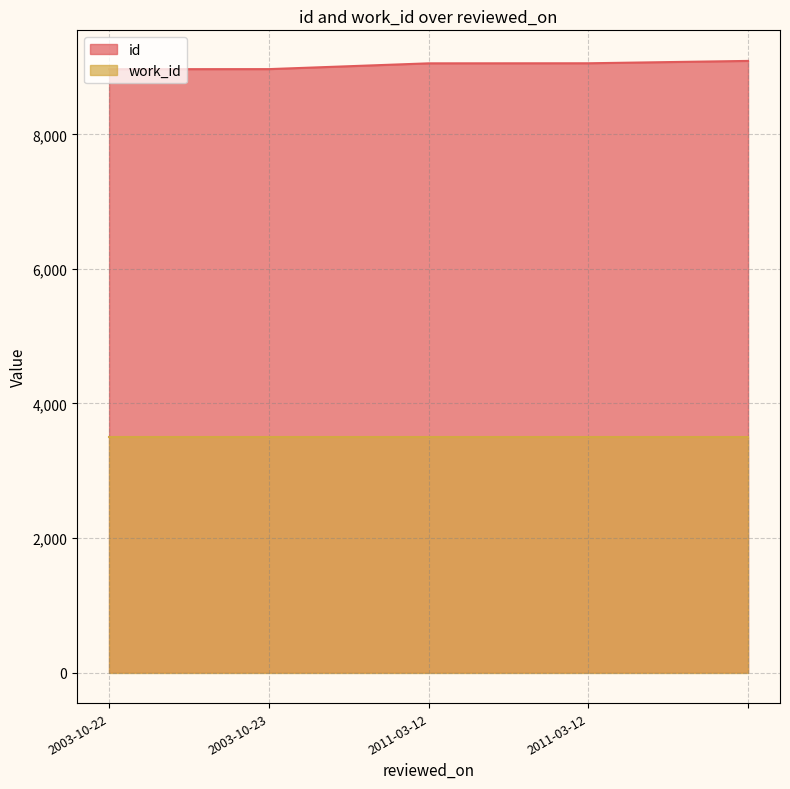

How many lines are shown in the chart?

2